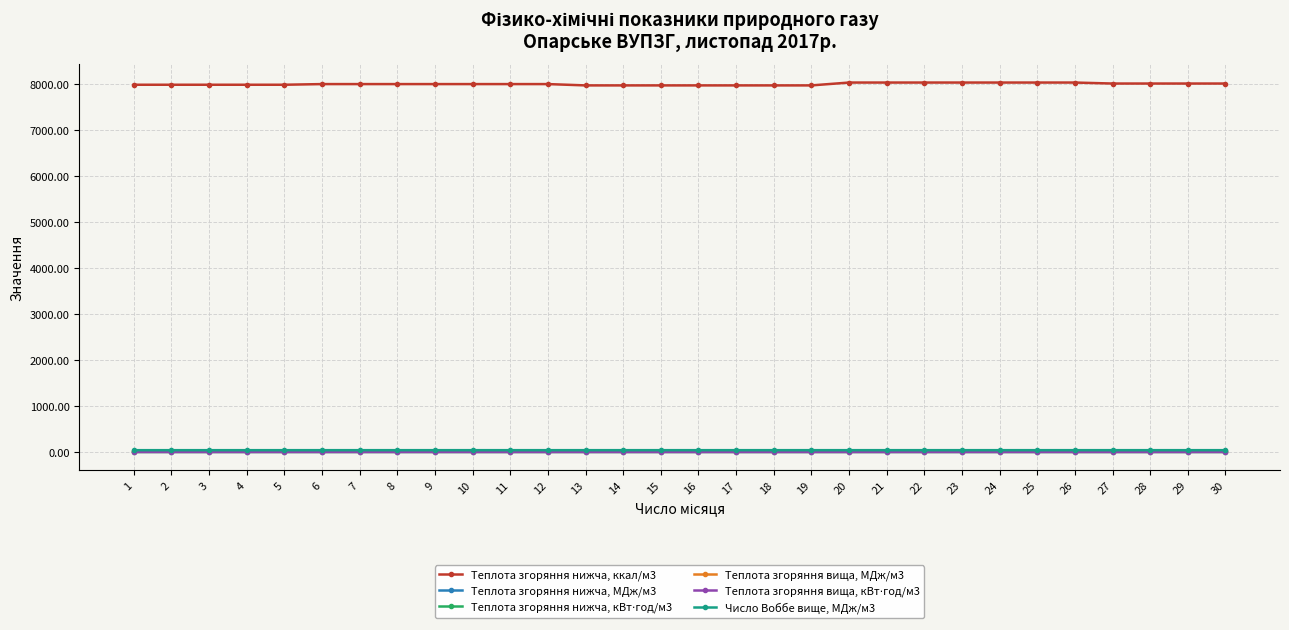

Which series has the largest total across all categories?

Теплота згоряння нижча, ккал/м3